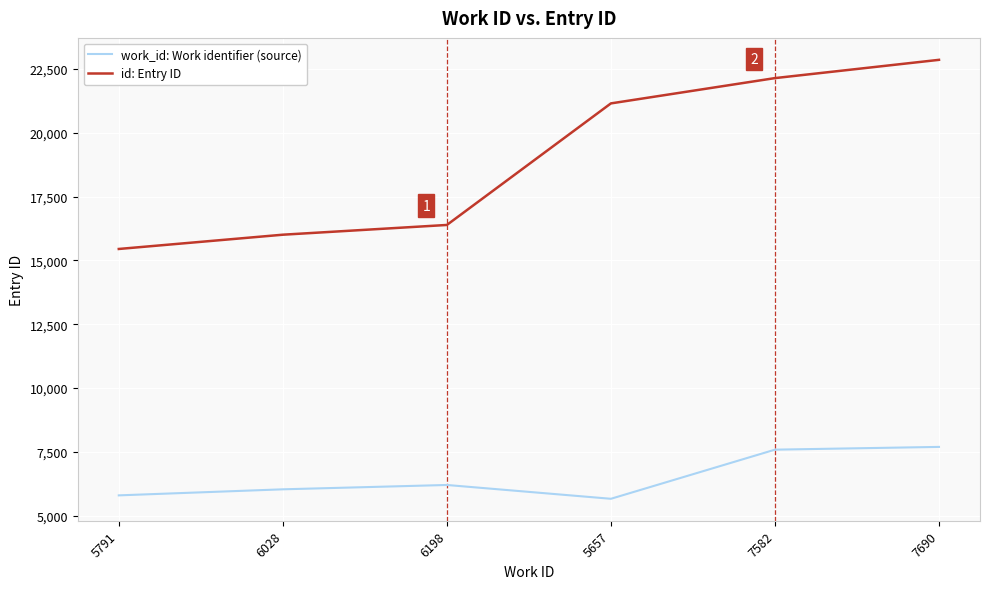

How many interior local valleys does the work_id: Work identifier (source) series have?

1